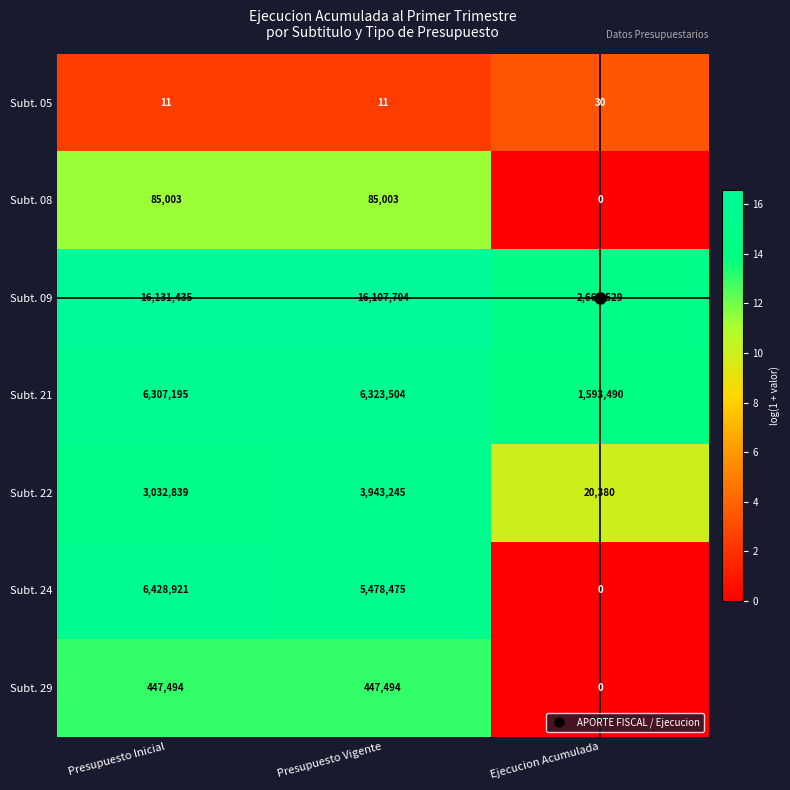

At Presupuesto Inicial, list the series in order from smallest to largest.

Subt. 05, Subt. 08, Subt. 29, Subt. 22, Subt. 21, Subt. 24, Subt. 09